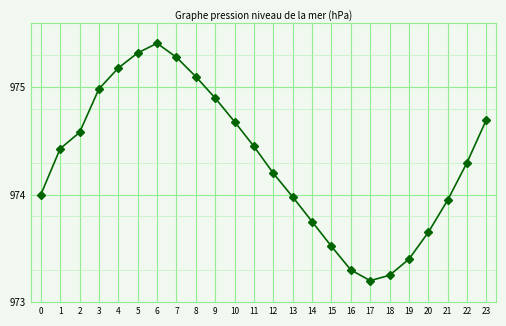

At which category does the data reach its first local peak?

6